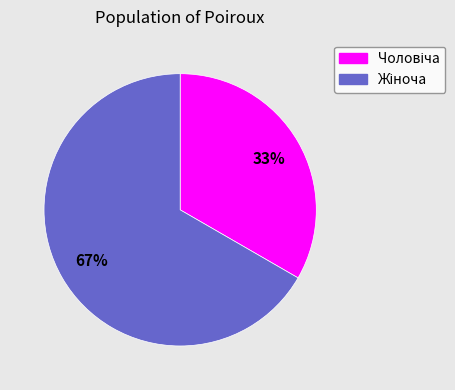

Combined, do Чоловіча and Жіноча account for over 50%?

Yes